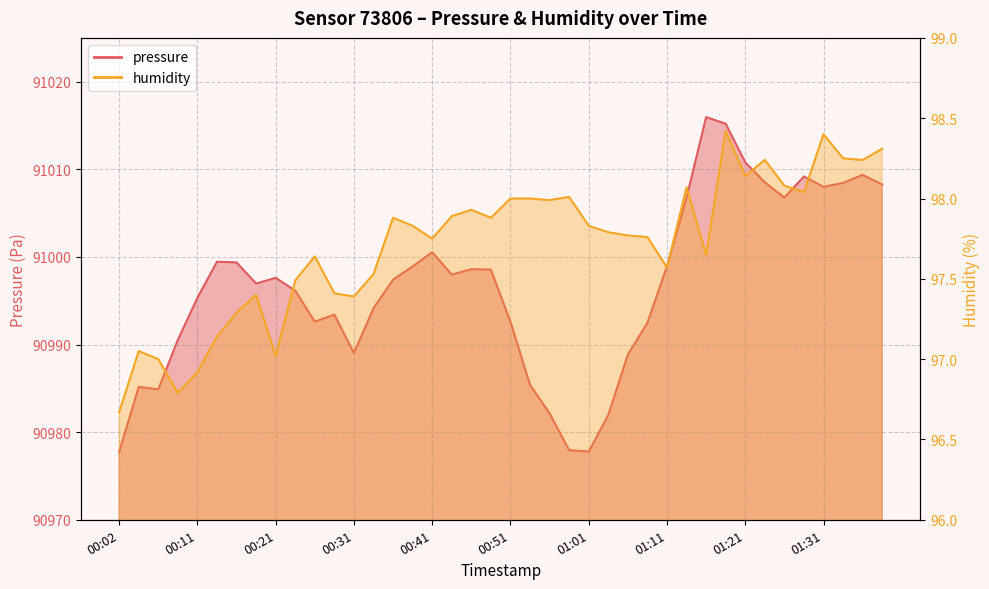

What is the minimum value for pressure?

90977.8